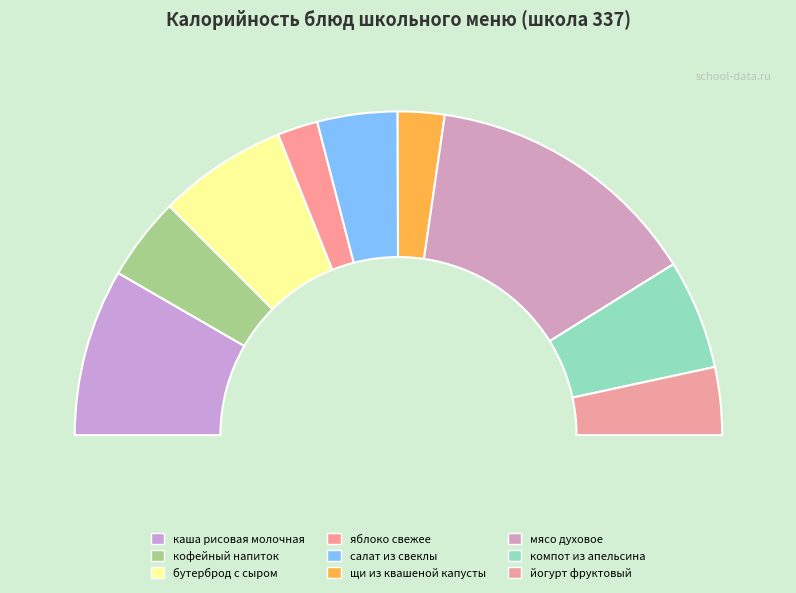

What percentage is the йогурт фруктовый slice, to the nearest percent?

7%